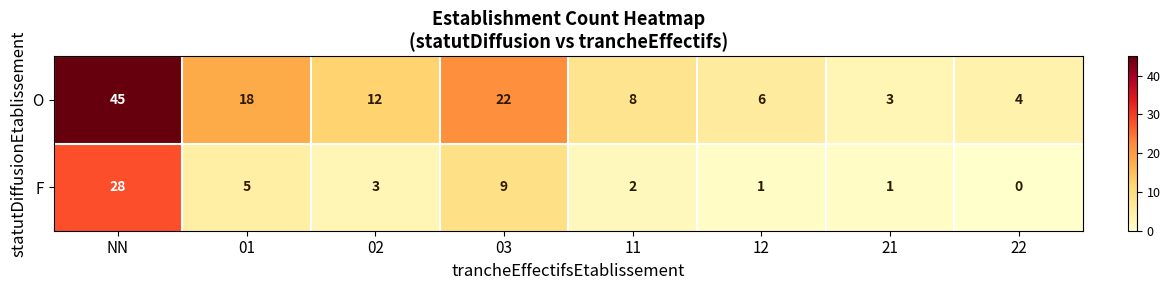

Between 02 and 11, which series saw the biggest shift?

O